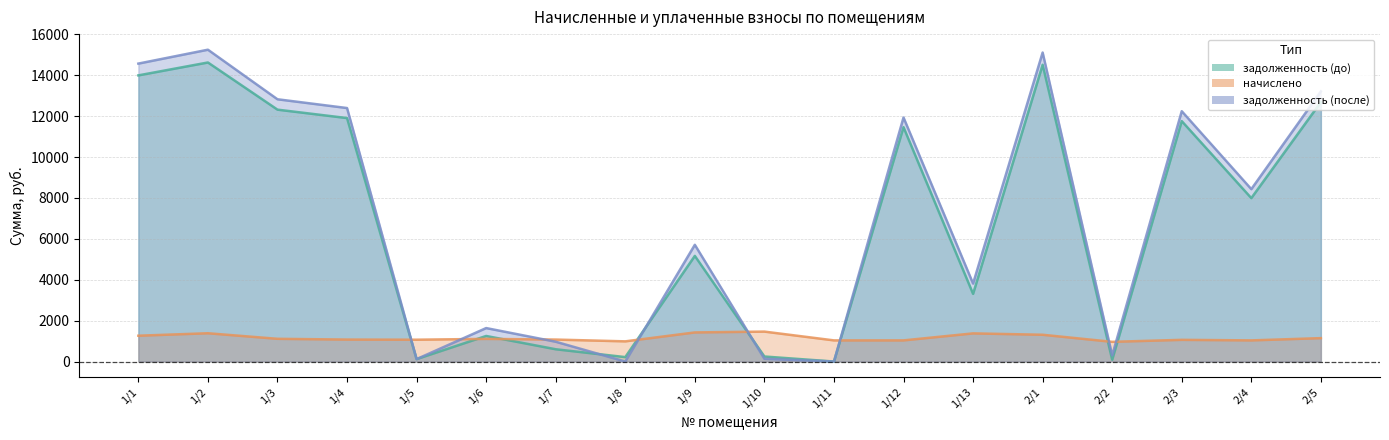

True or false: задолженность (до) and задолженность (после) intersect in this chart.

True